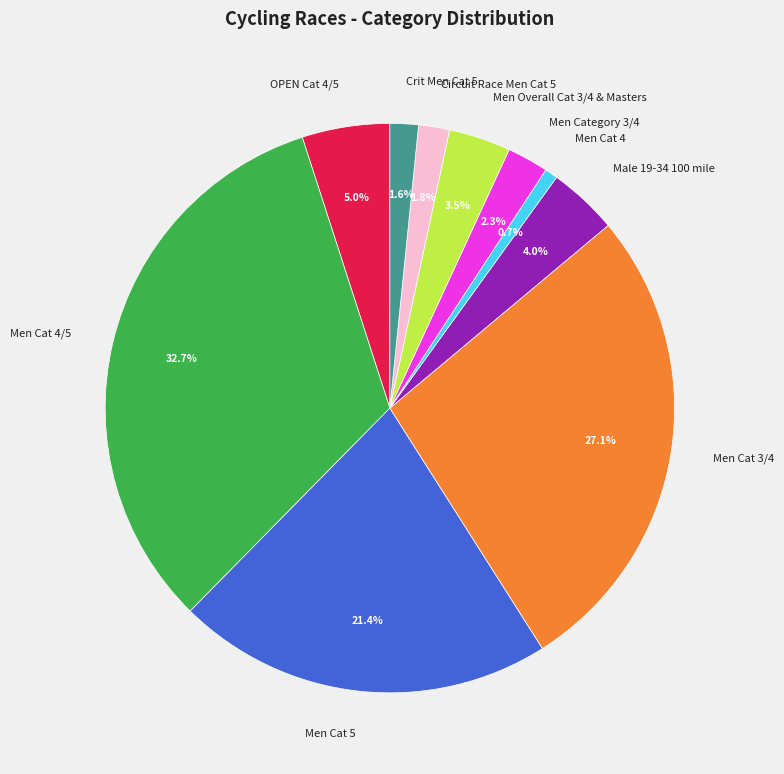

How much of the chart is everything except Men Cat 4?

99.3%